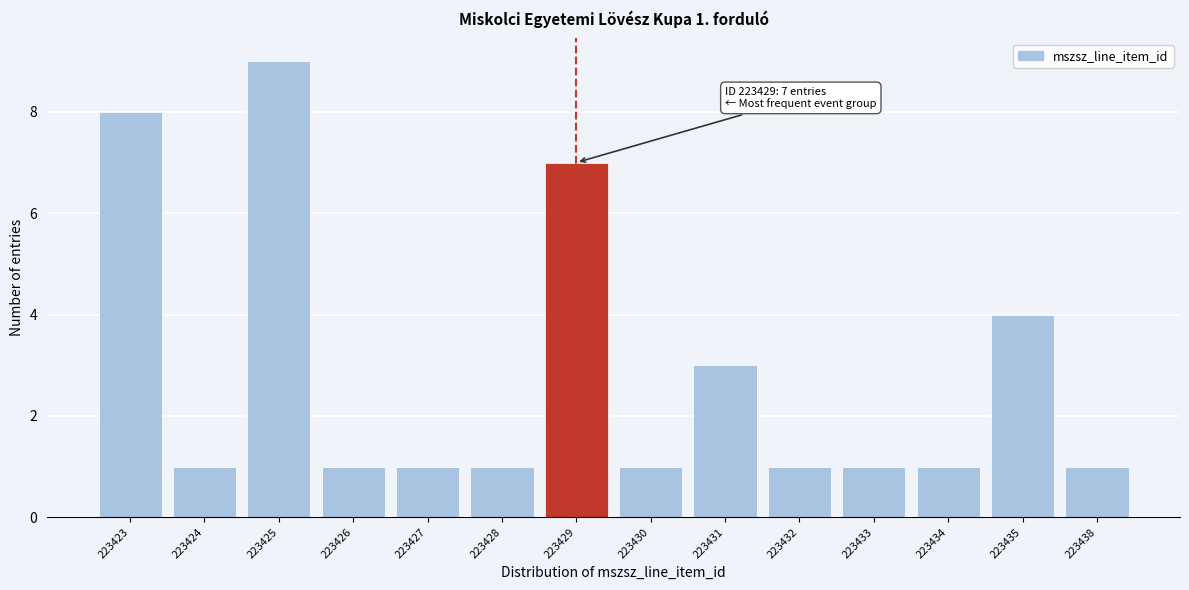

Reading left to right, transcribe all the data shown in this chart.

223423=8	223424=1	223425=9	223426=1	223427=1	223428=1	223429=7	223430=1	223431=3	223432=1	223433=1	223434=1	223435=4	223438=1